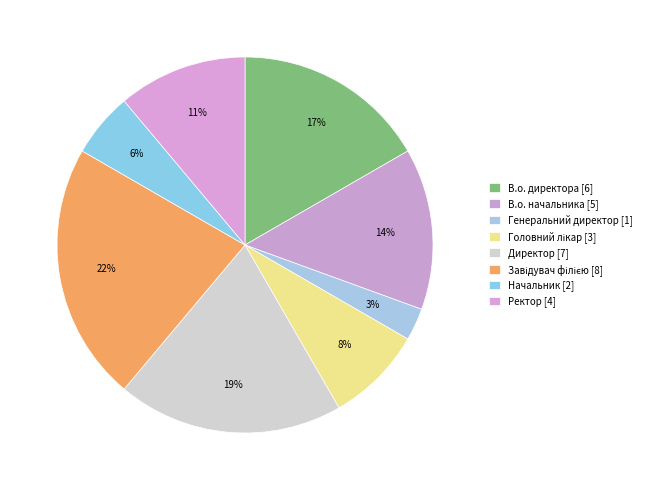

To the nearest percent, what percentage of the pie is Директор?

19%